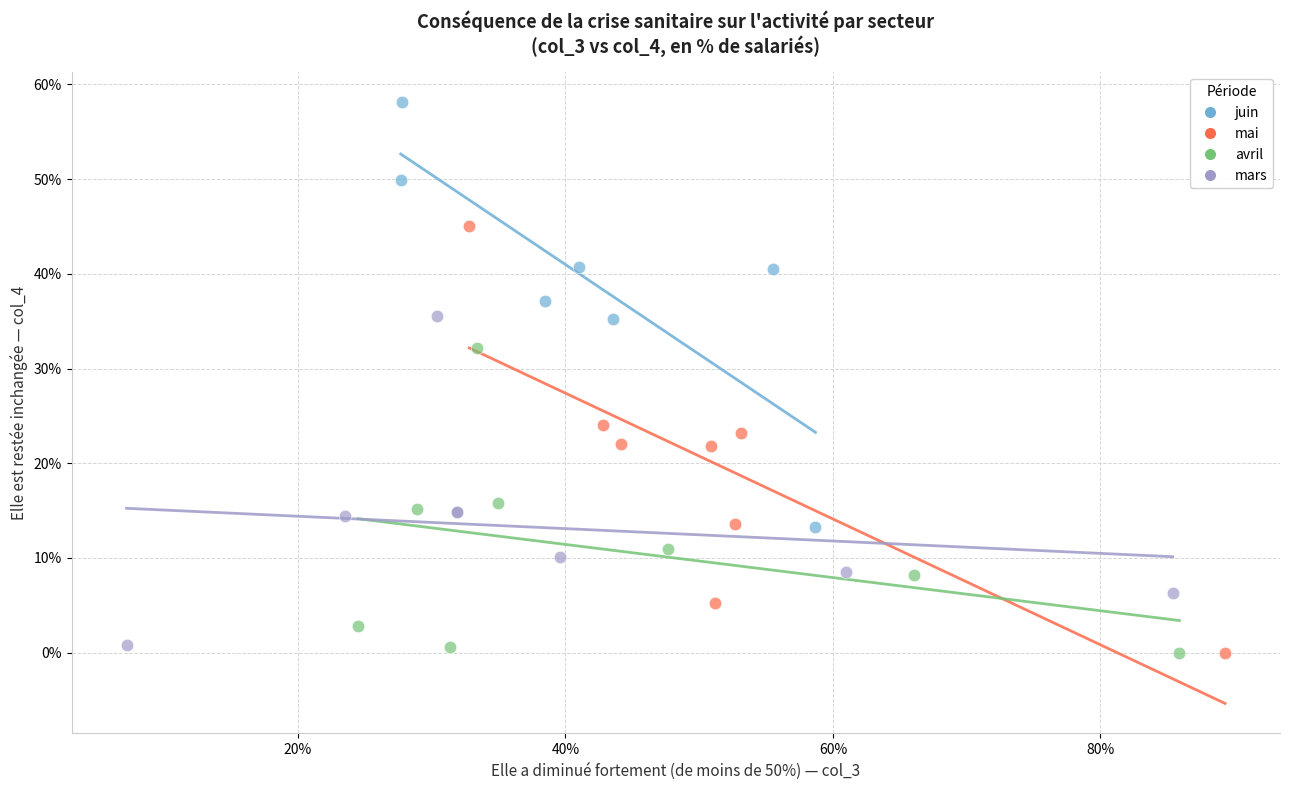

What are all the series names shown in the legend?

juin, mai, avril, mars